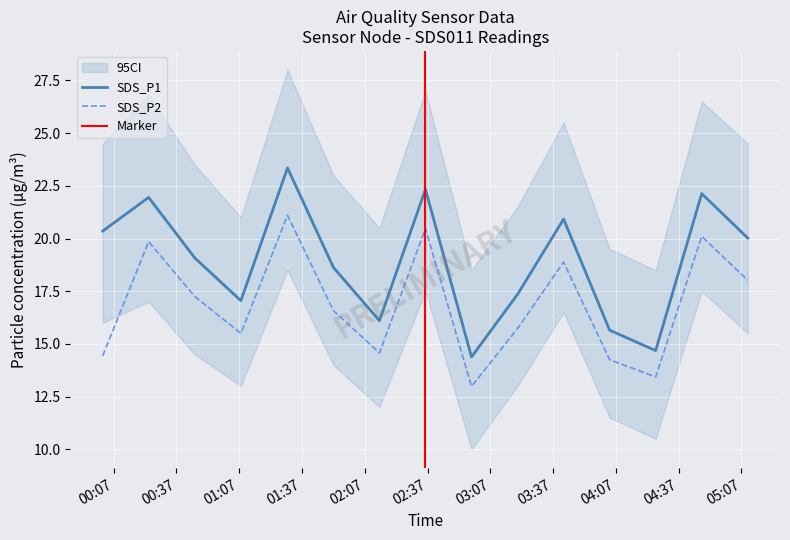

Rank the series at 2023/09/08 00:23:43 from lowest to highest value.

SDS_P2, SDS_P1